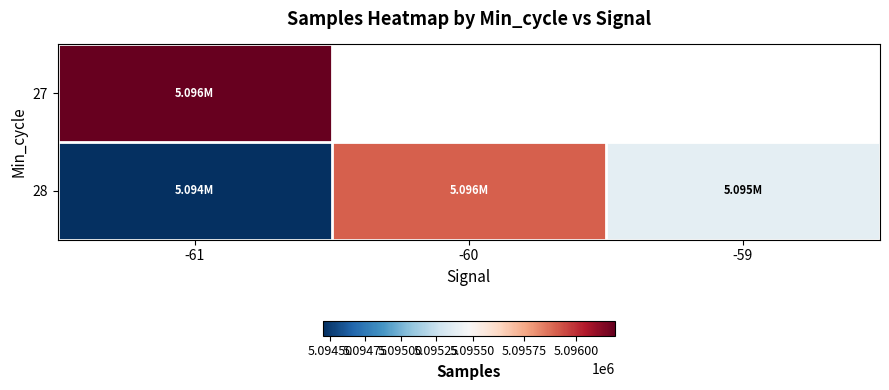

Where is 28 nearest to the value 5095178?

-59